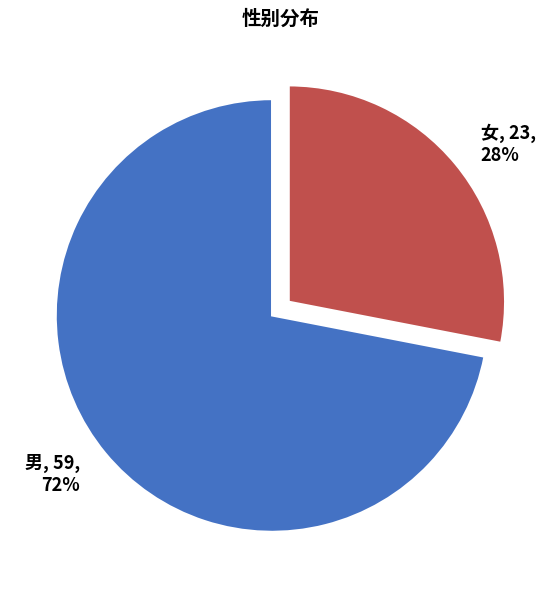

To the nearest percent, what is the difference between the 男 and 女 slice percentages?

44%